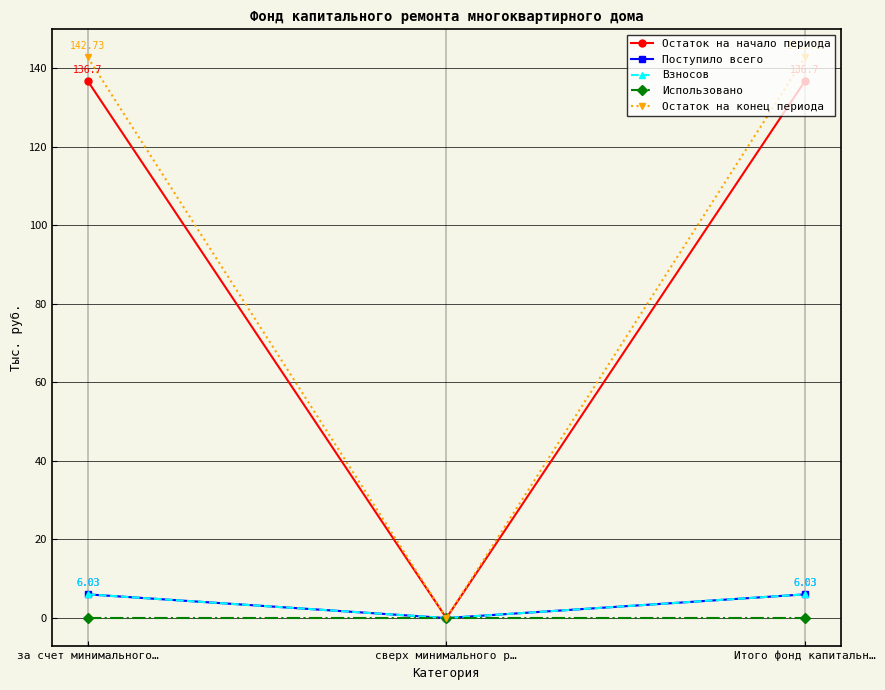

Does the chart have visible grid lines?

Yes